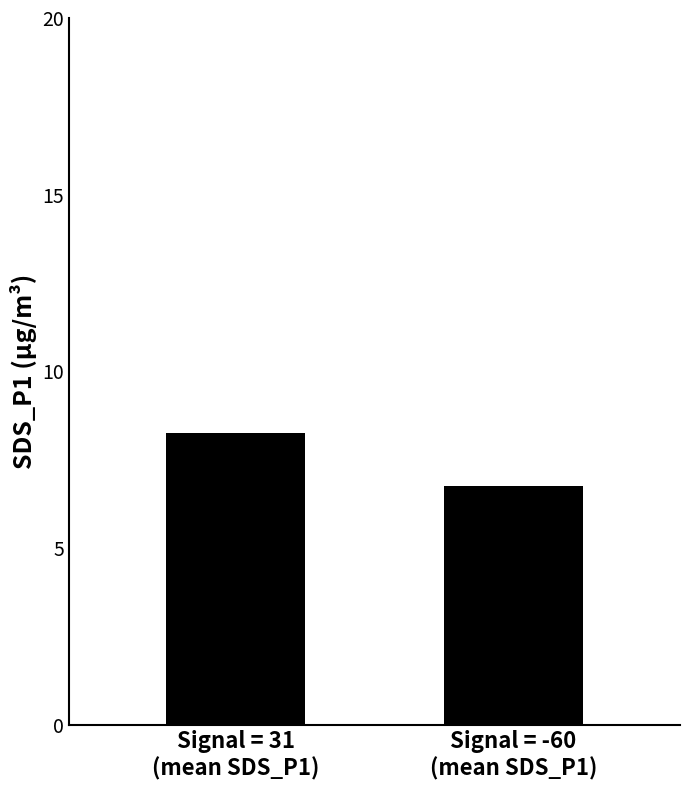

Is it true that the value at Signal = 31
(mean SDS_P1) is 11.7?

False